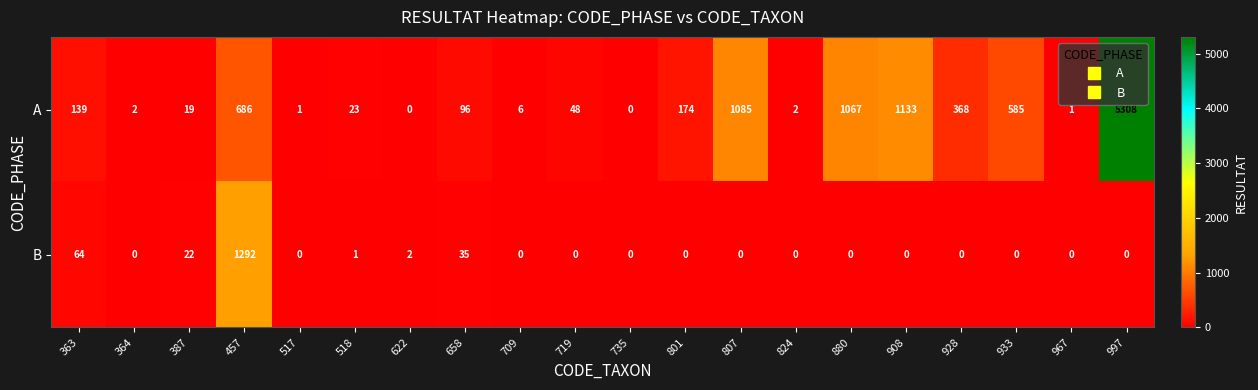

How many series are shown in this chart?

2